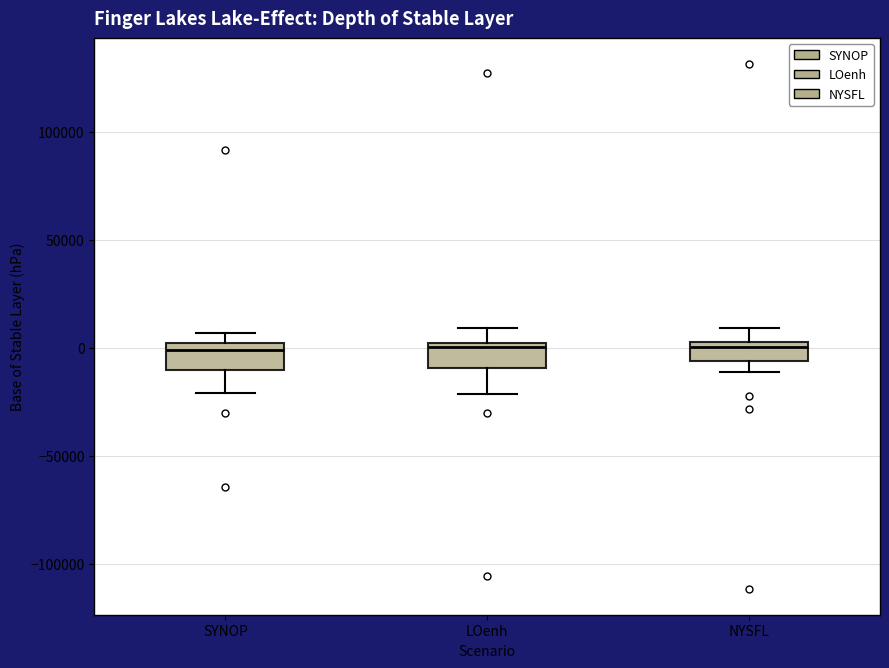

Reading left to right, transcribe this box plot: for each box, give where its median line is, the range the box spans, and where its two whiskers end, as read against the y-axis. The values are not printed on the chart, so give them approximately, as read against the axis.

SYNOP: median 0 (just below the box's upper edge), box -10000 to 0, whiskers -20000 to 5000
LOenh: median 0 (just below the box's upper edge), box -10000 to 0, whiskers -20000 to 10000
NYSFL: median 0 (just below the box's upper edge), box -5000 to 0, whiskers -10000 to 10000